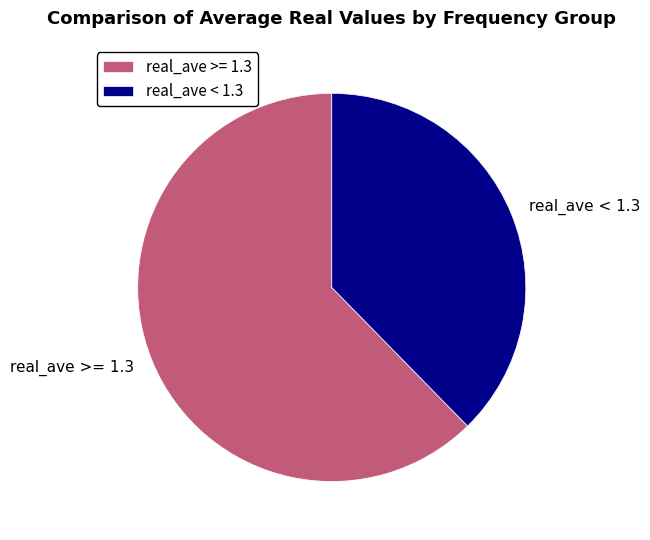

What is the largest slice in the pie chart?

real_ave >= 1.3